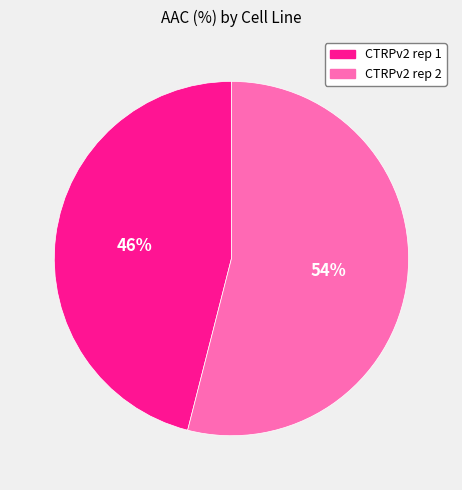

Is the sum of CTRPv2 rep 1 and CTRPv2 rep 2 greater than half?

Yes